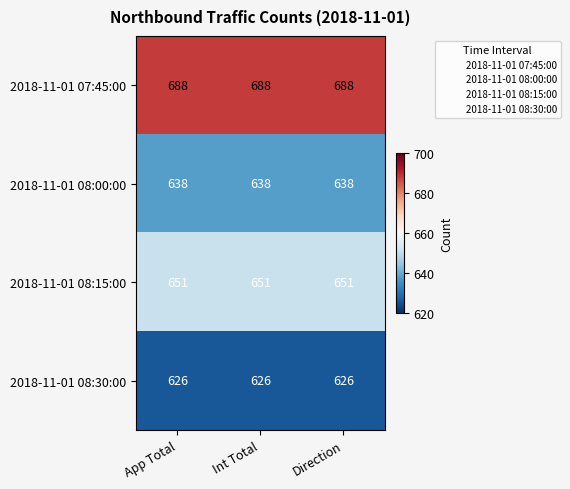

Count the number of categories in the chart.

3